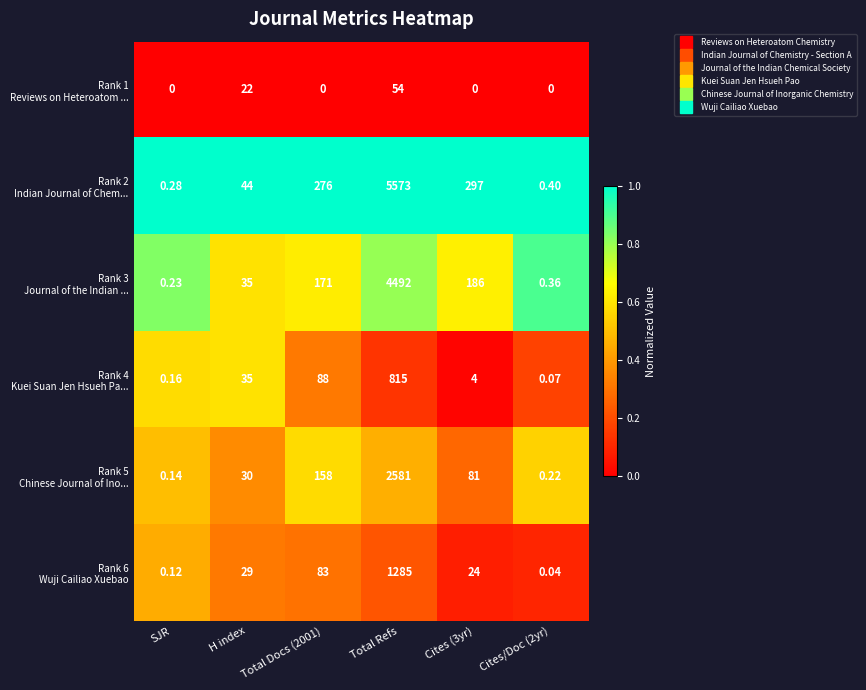

At which category does the chart reach its peak across all series?

Total Refs